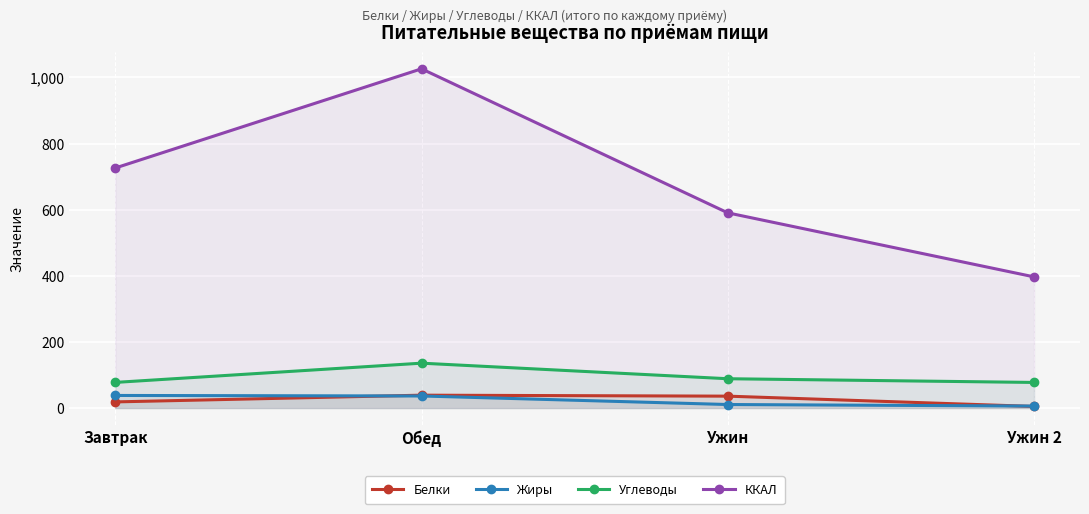

What is the label of the 2nd point from the right?

Ужин